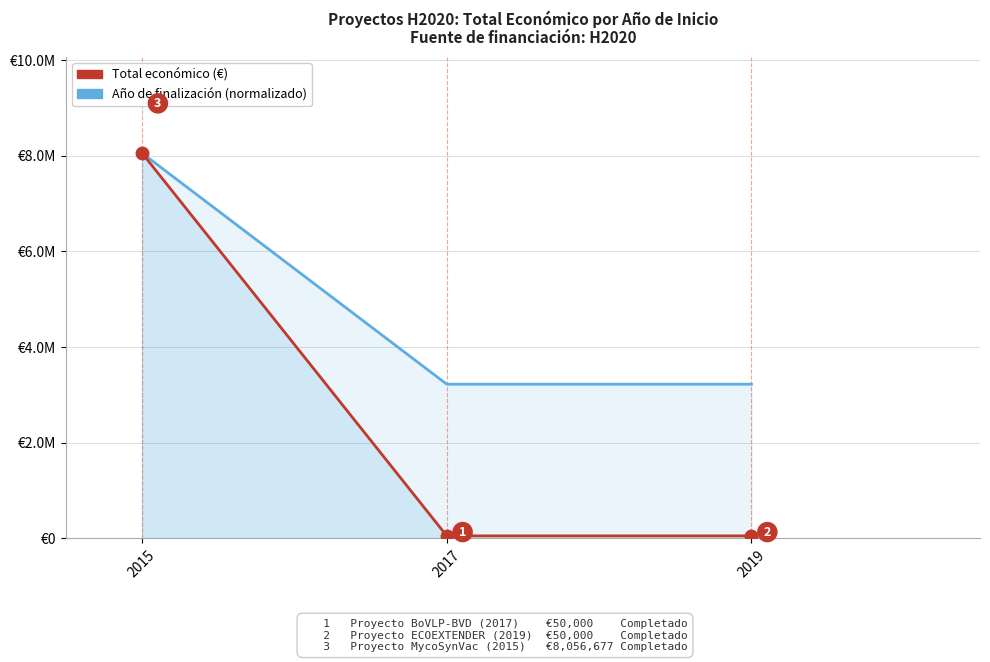

How many lines are shown in the chart?

2